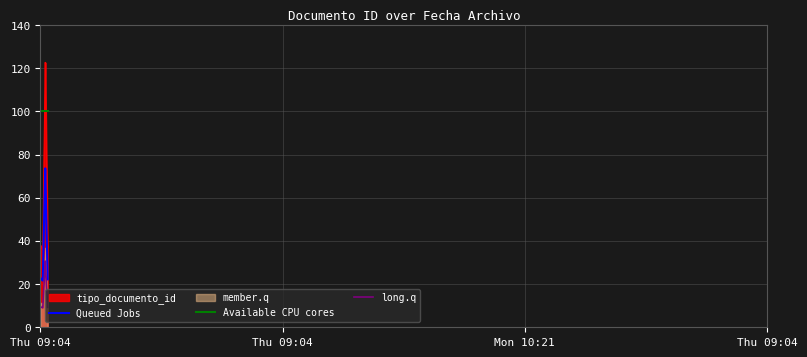

At which category does the chart reach its minimum across all series?

2012-05-17 09:04:43